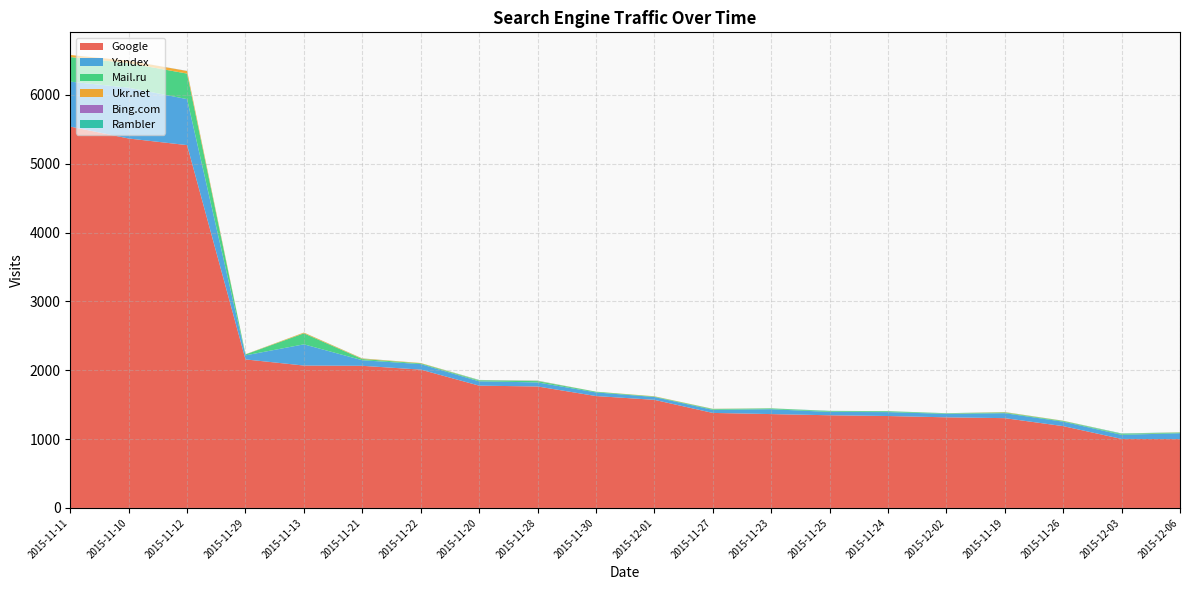

Reading right to left, extract all data points from this chart.

Google: 2015-12-06=1000	2015-12-03=1002	2015-11-26=1188	2015-11-19=1304	2015-12-02=1316	2015-11-24=1335	2015-11-25=1346	2015-11-23=1363	2015-11-27=1380	2015-12-01=1570	2015-11-30=1625	2015-11-28=1764	2015-11-20=1776	2015-11-22=2009	2015-11-21=2064	2015-11-13=2068	2015-11-29=2157	2015-11-12=5269	2015-11-10=5365	2015-11-11=5538
Yandex: 2015-12-06=85	2015-12-03=60	2015-11-26=65	2015-11-19=72	2015-12-02=50	2015-11-24=57	2015-11-25=48	2015-11-23=71	2015-11-27=45	2015-12-01=41	2015-11-30=53	2015-11-28=59	2015-11-20=63	2015-11-22=80	2015-11-21=81	2015-11-13=308	2015-11-29=59	2015-11-12=668	2015-11-10=738	2015-11-11=653
Mail.ru: 2015-12-06=9	2015-12-03=11	2015-11-26=10	2015-11-19=10	2015-12-02=6	2015-11-24=12	2015-11-25=9	2015-11-23=12	2015-11-27=10	2015-12-01=7	2015-11-30=10	2015-11-28=19	2015-11-20=12	2015-11-22=11	2015-11-21=18	2015-11-13=160	2015-11-29=13	2015-11-12=371	2015-11-10=356	2015-11-11=357
Ukr.net: 2015-12-06=3	2015-12-03=2	2015-11-26=3	2015-11-19=5	2015-12-02=1	2015-11-24=1	2015-11-25=1	2015-11-23=1	2015-11-27=3	2015-12-01=4	2015-11-30=1	2015-11-28=3	2015-11-20=3	2015-11-22=5	2015-11-21=7	2015-11-13=10	2015-11-29=2	2015-11-12=37	2015-11-10=36	2015-11-11=30
Bing.com: 2015-12-06=0	2015-12-03=0	2015-11-26=0	2015-11-19=0	2015-12-02=0	2015-11-24=0	2015-11-25=0	2015-11-23=0	2015-11-27=0	2015-12-01=0	2015-11-30=0	2015-11-28=1	2015-11-20=0	2015-11-22=0	2015-11-21=0	2015-11-13=0	2015-11-29=0	2015-11-12=1	2015-11-10=0	2015-11-11=0
Rambler: 2015-12-06=2	2015-12-03=7	2015-11-26=1	2015-11-19=2	2015-12-02=3	2015-11-24=1	2015-11-25=6	2015-11-23=0	2015-11-27=2	2015-12-01=0	2015-11-30=0	2015-11-28=3	2015-11-20=5	2015-11-22=0	2015-11-21=2	2015-11-13=1	2015-11-29=1	2015-11-12=1	2015-11-10=0	2015-11-11=0